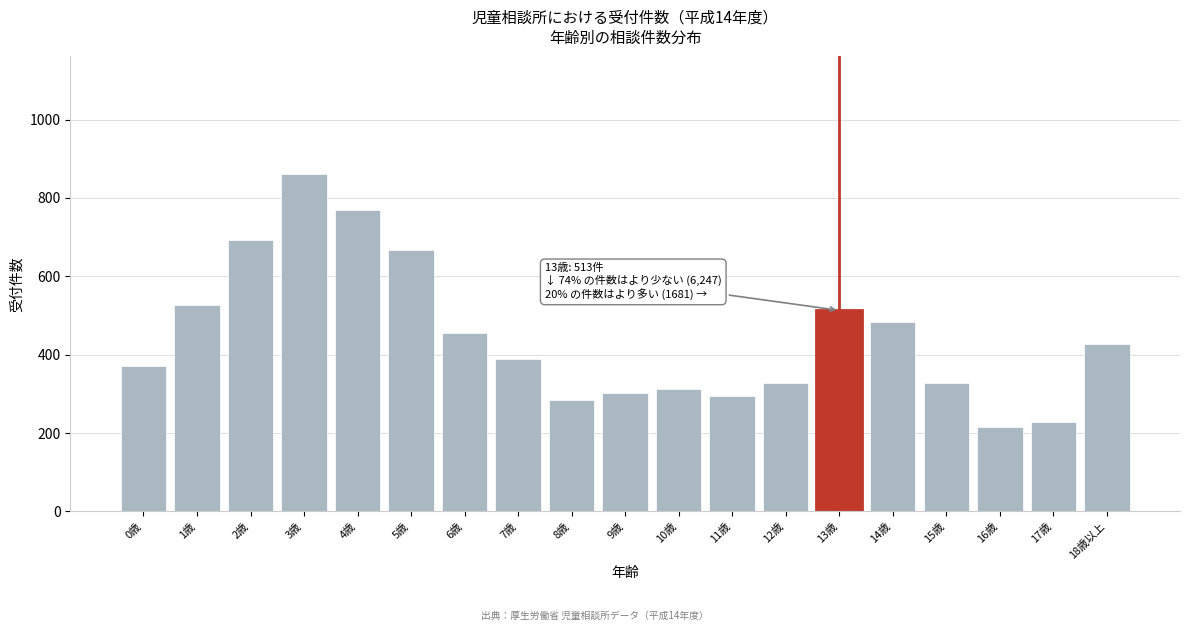

Reading right to left, extract all data points from this chart.

427	228	216	327	483	513	327	295	312	301	285	388	454	667	769	860	692	526	371